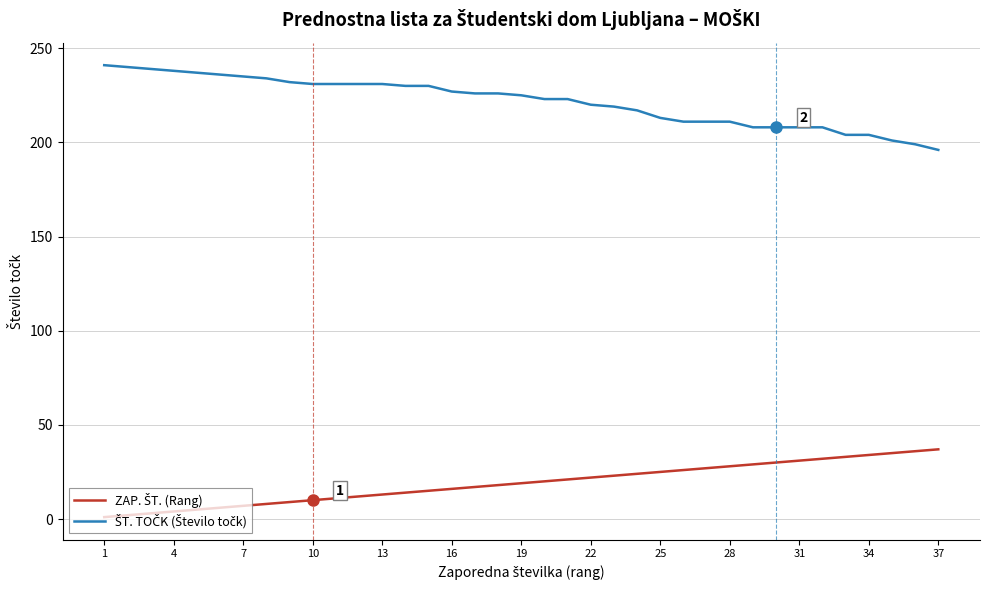

What is the maximum value shown in the chart?

241